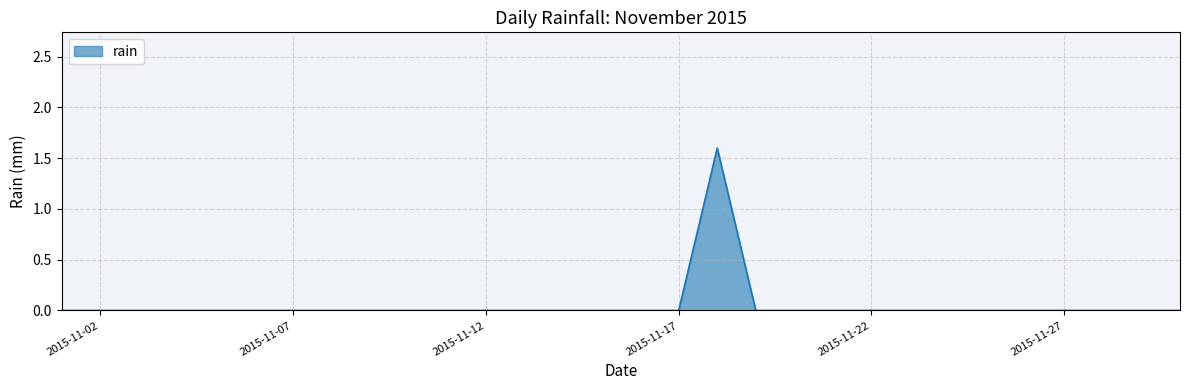

What is the difference between the maximum and minimum values?

1.6